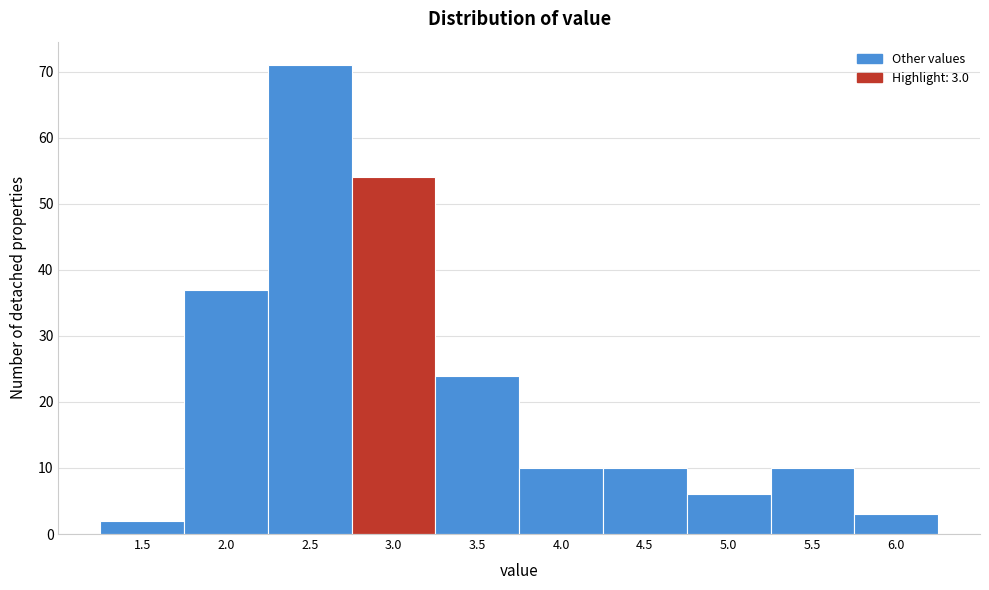

Reading right to left, extract all data points from this chart.

3	10	6	10	10	24	54	71	37	2